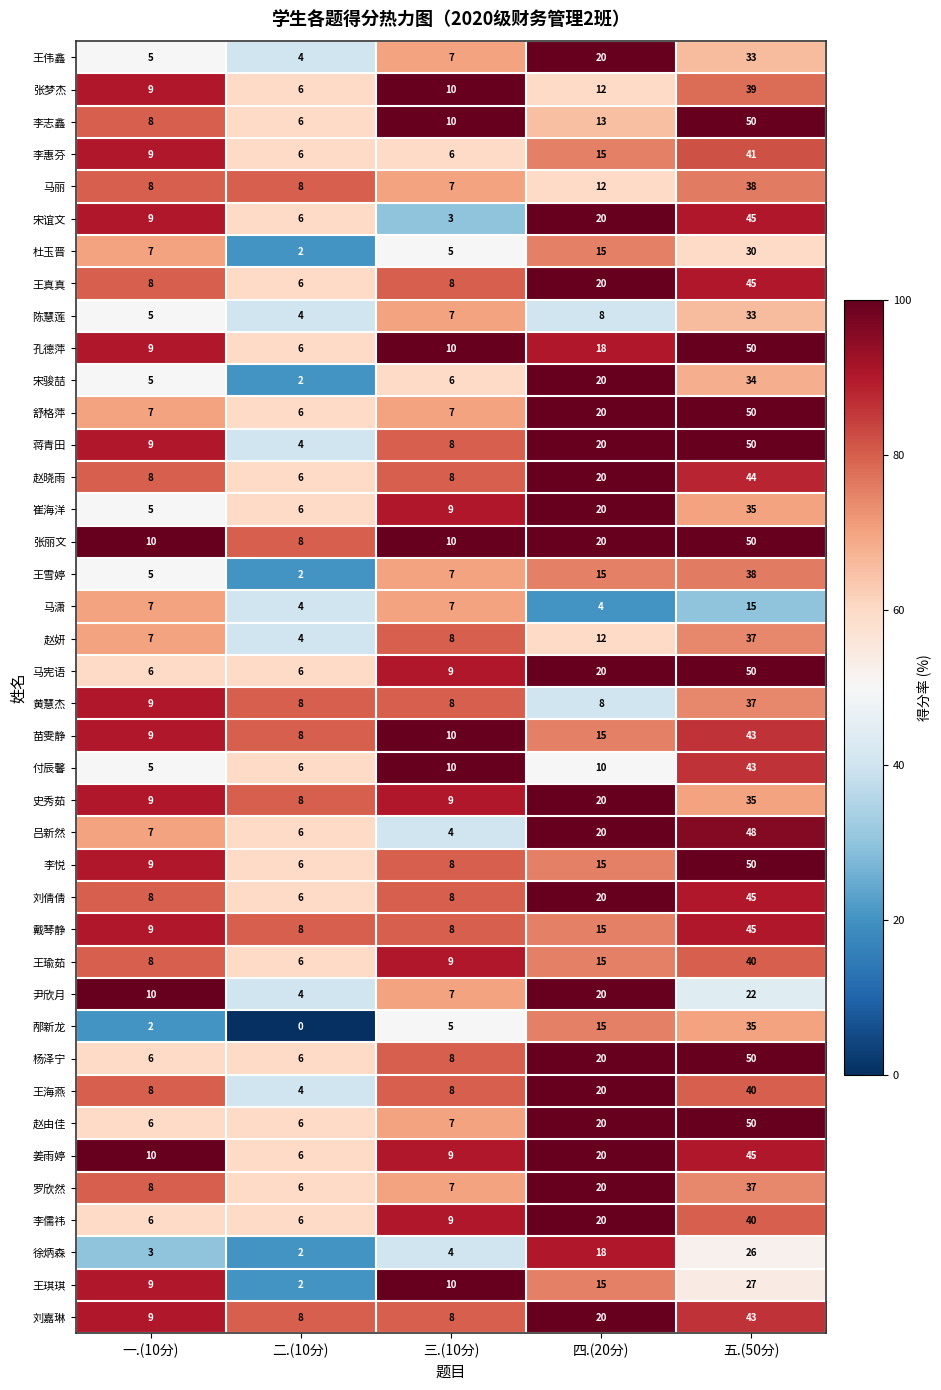

What is the difference between the highest and lowest values at 五.(50分)?

35